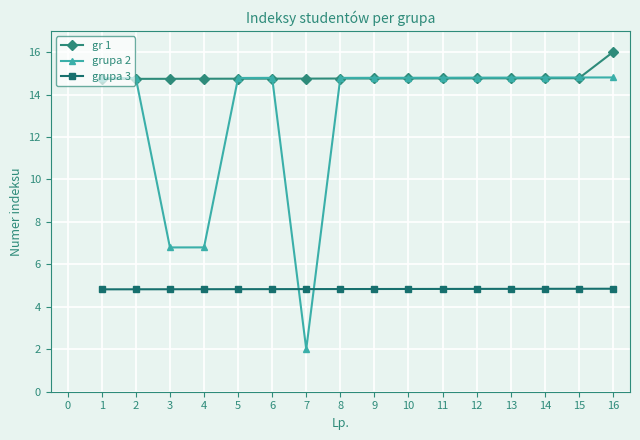

Which series ends up on top after the final intersection of grupa 2 and gr 1?

gr 1